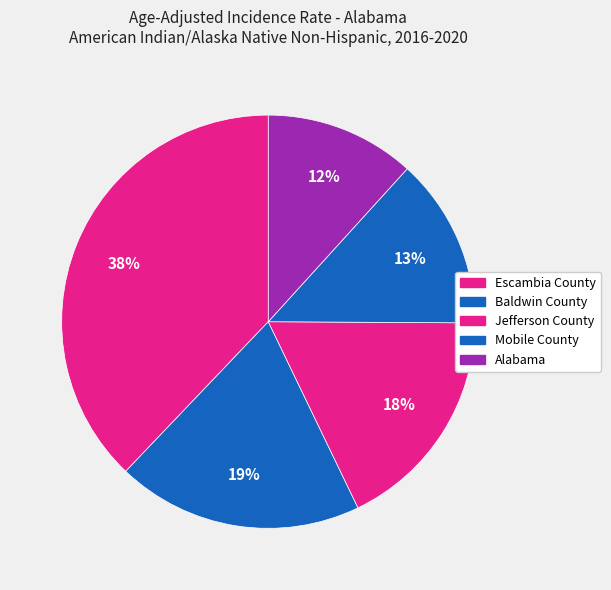

Which slice is the largest?

Escambia County